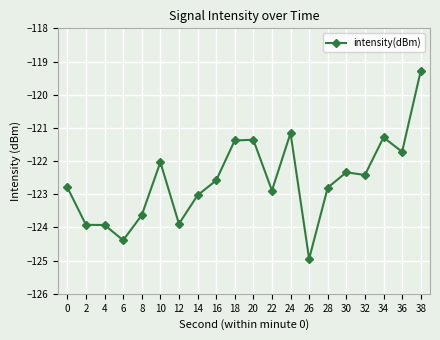

Is it true that the value at 34 is -51.8?

False